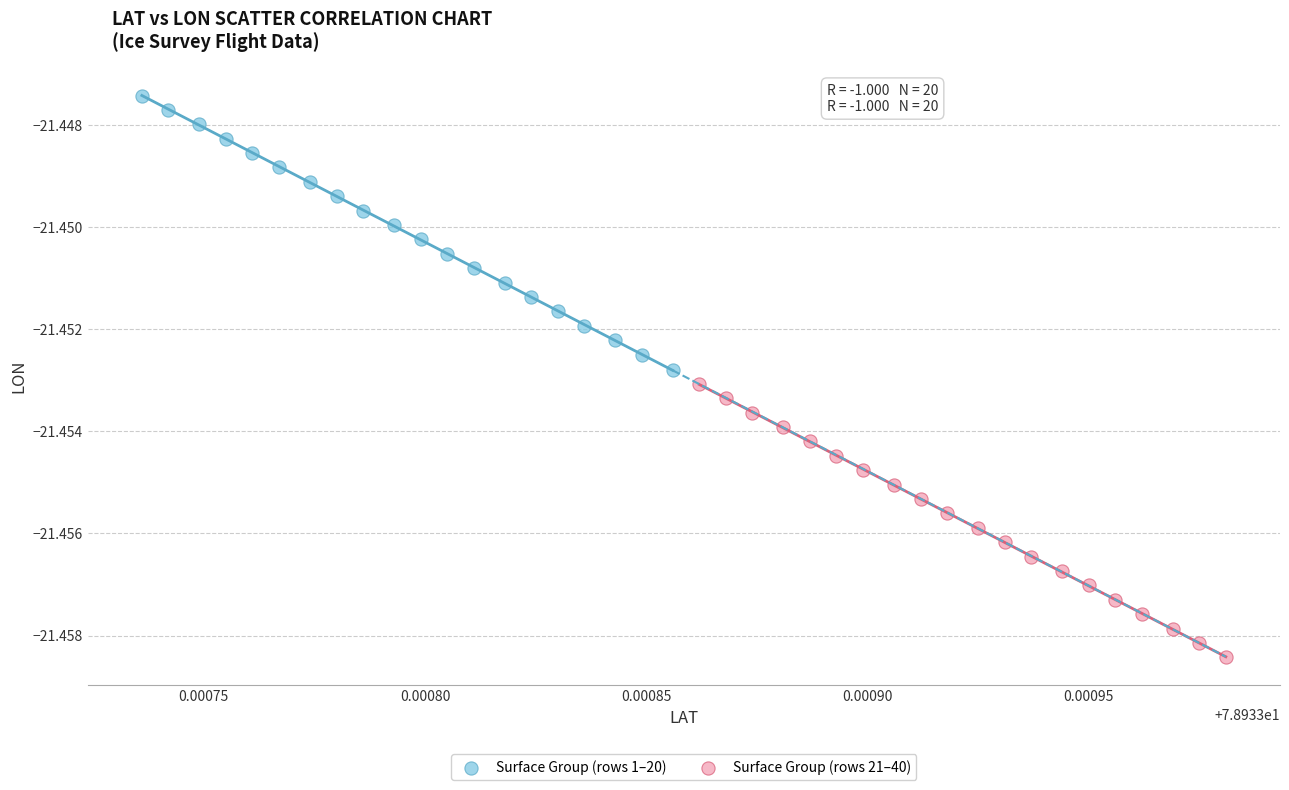

What are all the series names shown in the legend?

Surface Group (rows 1–20), Surface Group (rows 21–40)